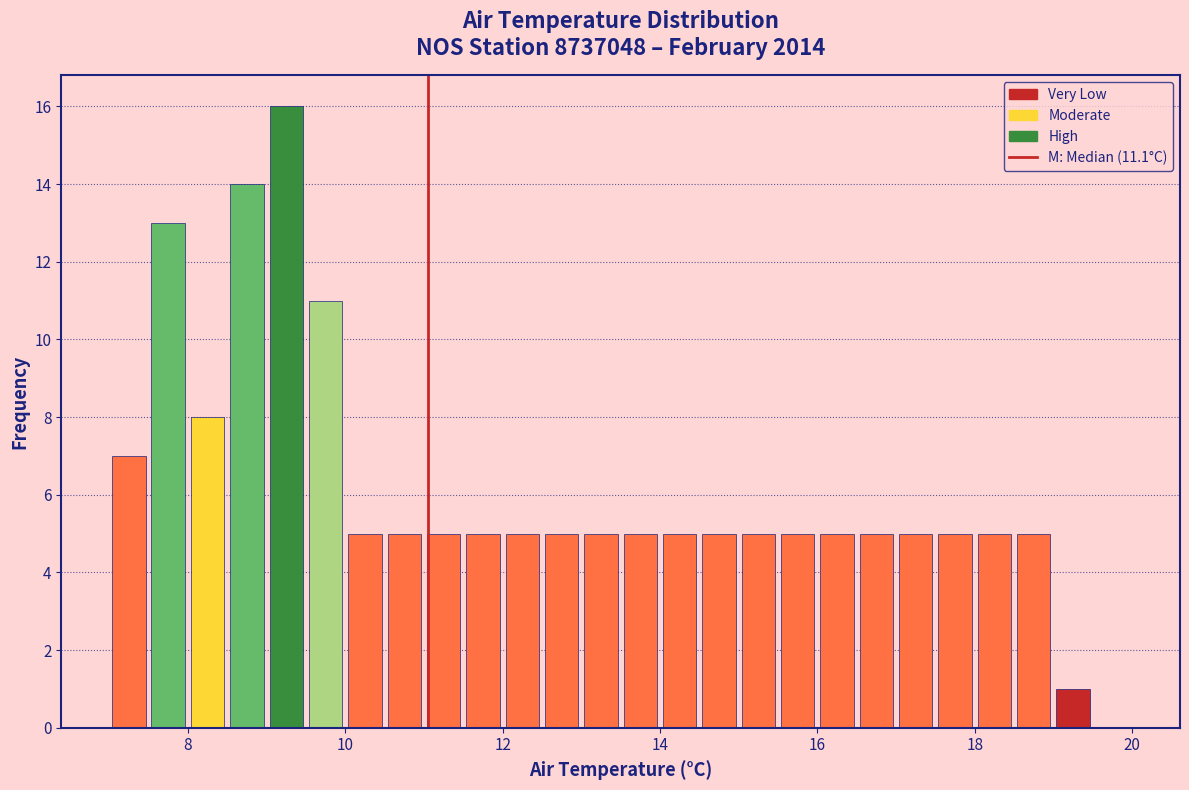

Read against the x-axis, roughly where is the centre of the tallest bar?

9.2